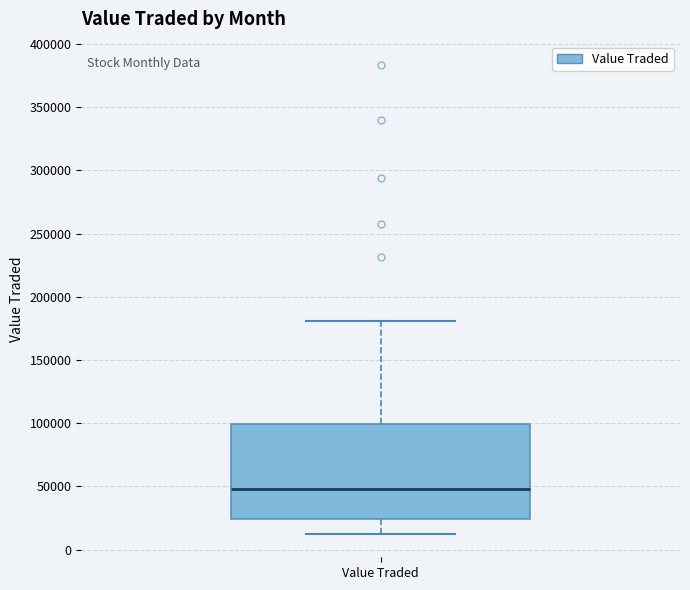

Transcribe this box plot: give where the median line is, the range the box spans, and where the two whiskers end, as read against the y-axis. The values are not printed on the chart, so give them approximately, as read against the axis.

median 50000, box 25000 to 100000, whiskers 15000 to 180000